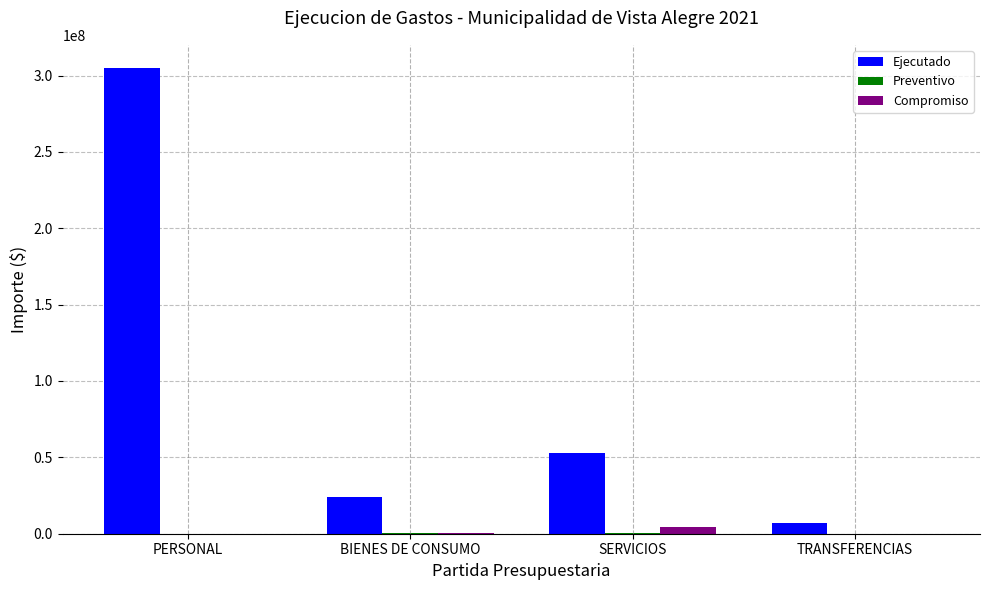

Which series has the largest range (max minus min)?

Ejecutado